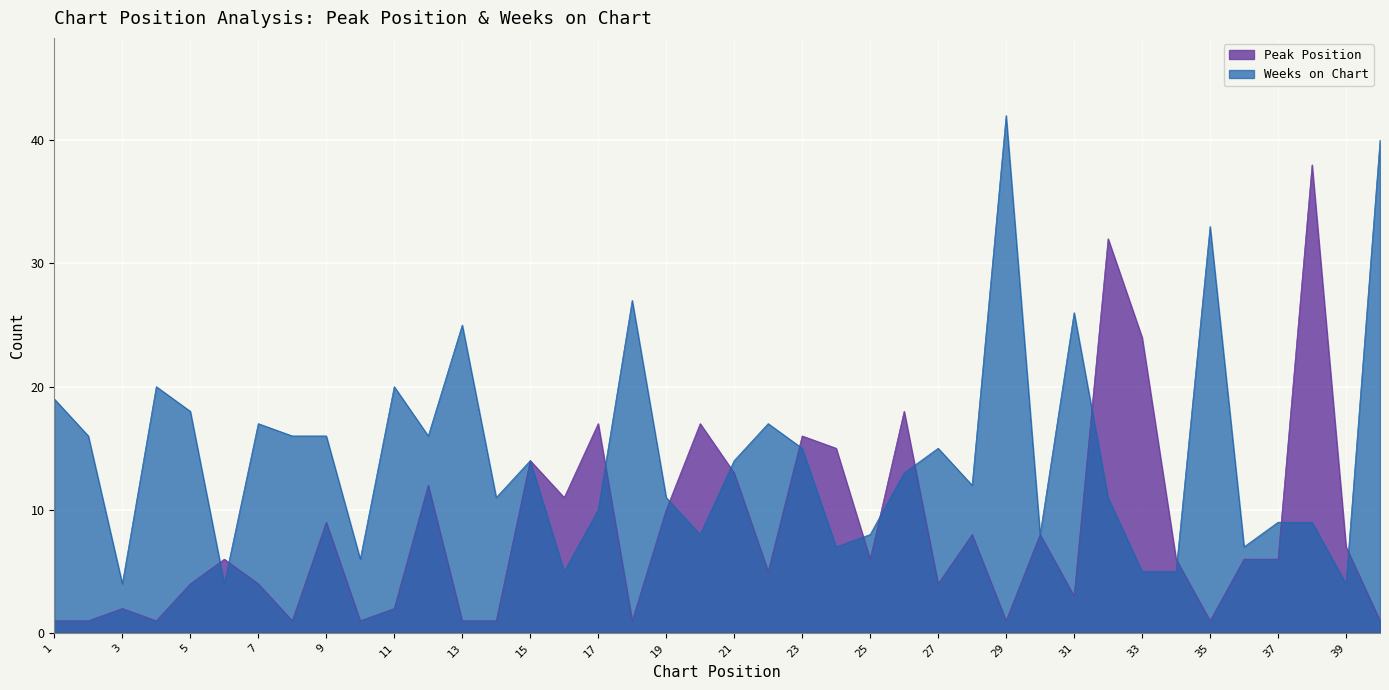

Between 1 and 20, which series saw the biggest shift?

Peak Position